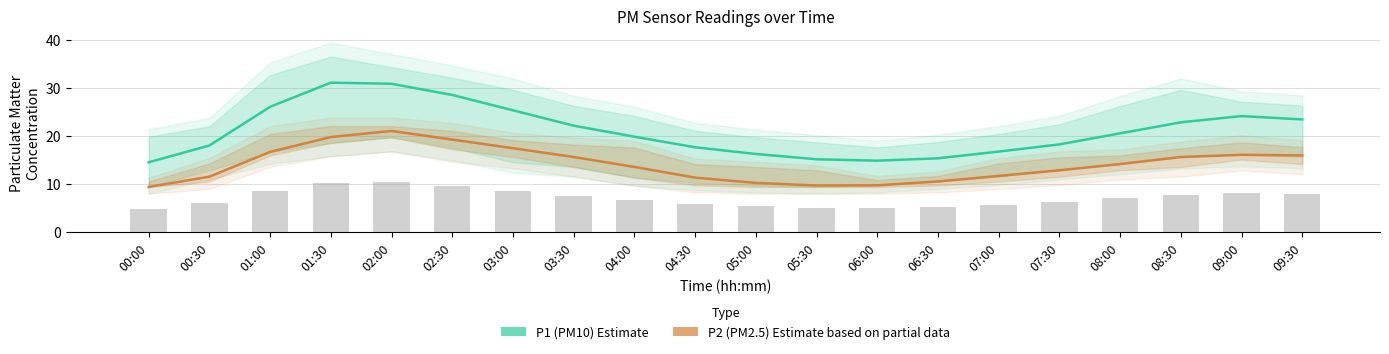

At how many categories does at least one series exceed 17?

14